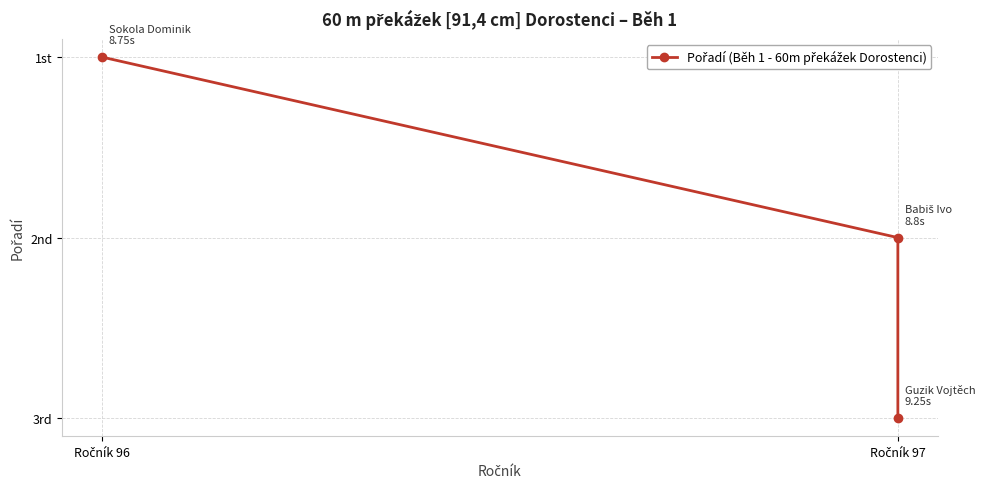

Read the value at Ročník 97.

3